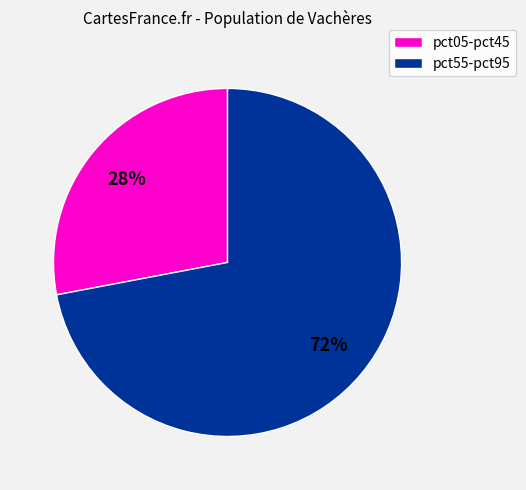

Rank the categories by value from highest to lowest.

pct55-pct95, pct05-pct45